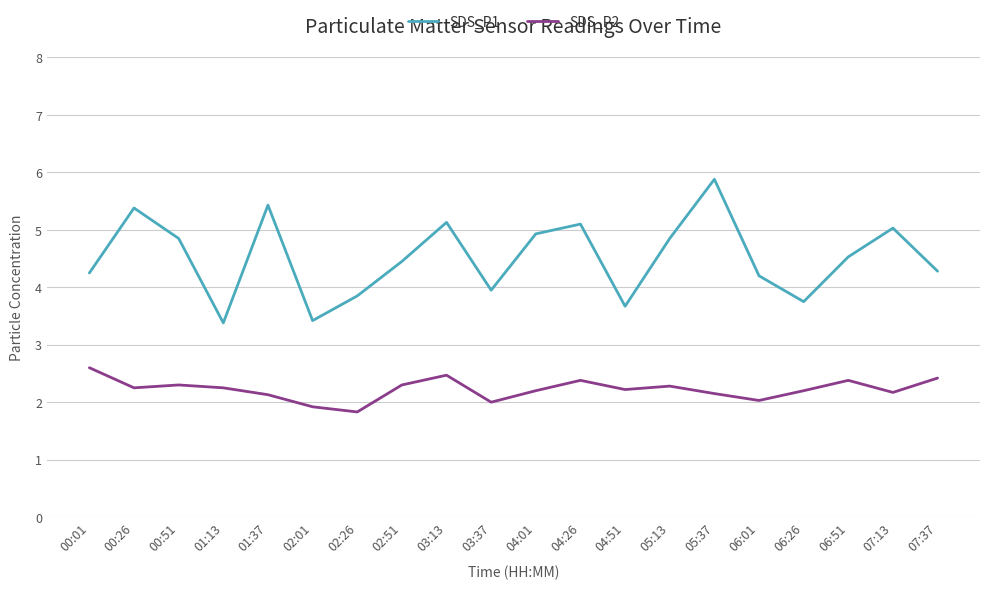

Is the value of SDS_P1 at 00:26 greater than the value of SDS_P2 at 04:01?

Yes